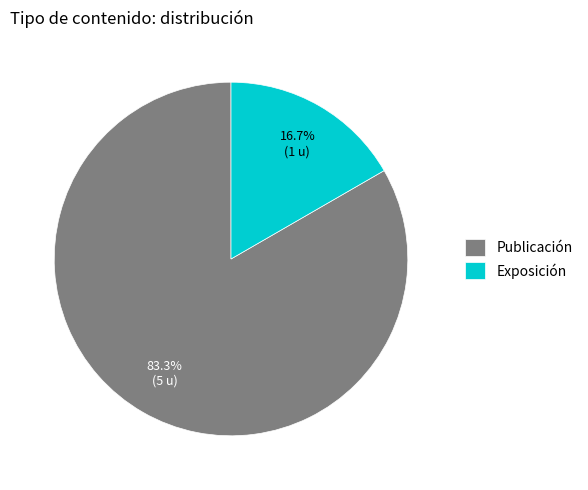

Which slice is the smallest?

Exposición